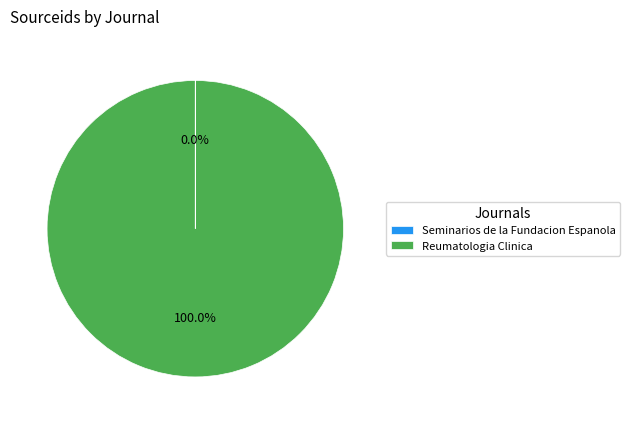

To the nearest percent, what portion does Reumatologia Clinica represent?

100%